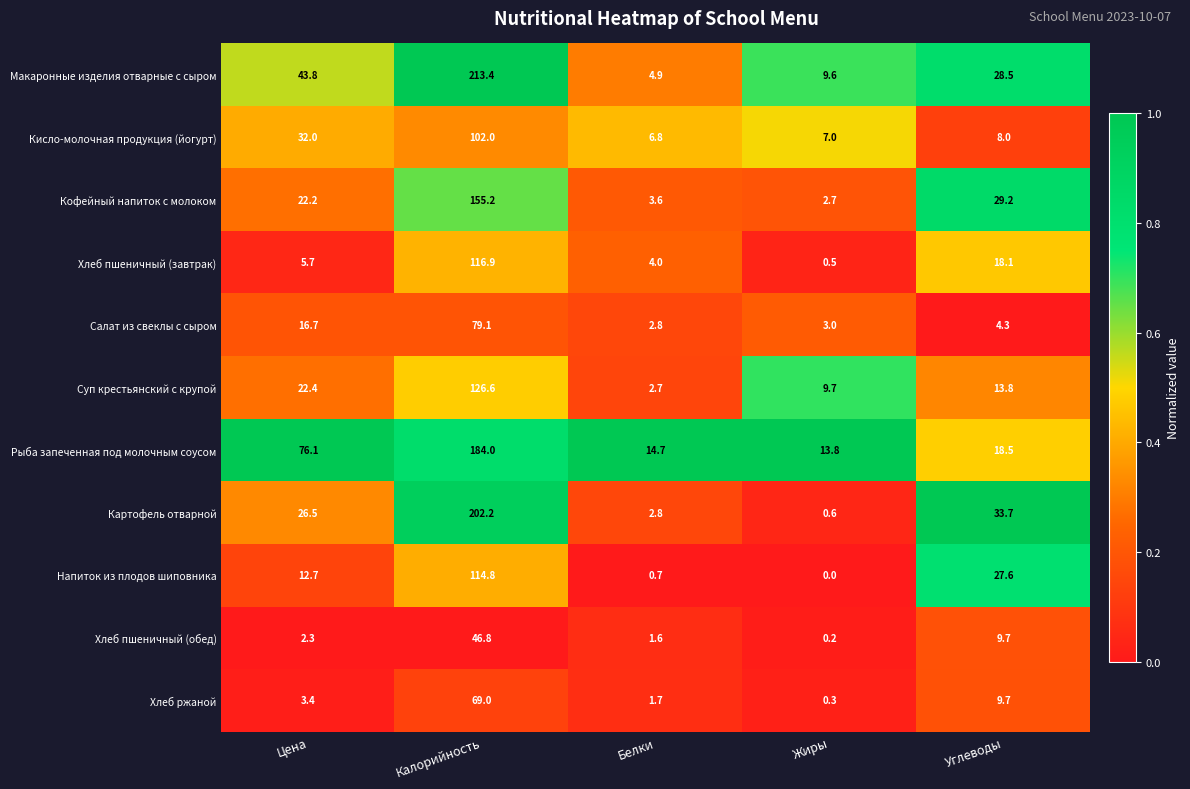

What is the total value across all series at Углеводы?

201.1